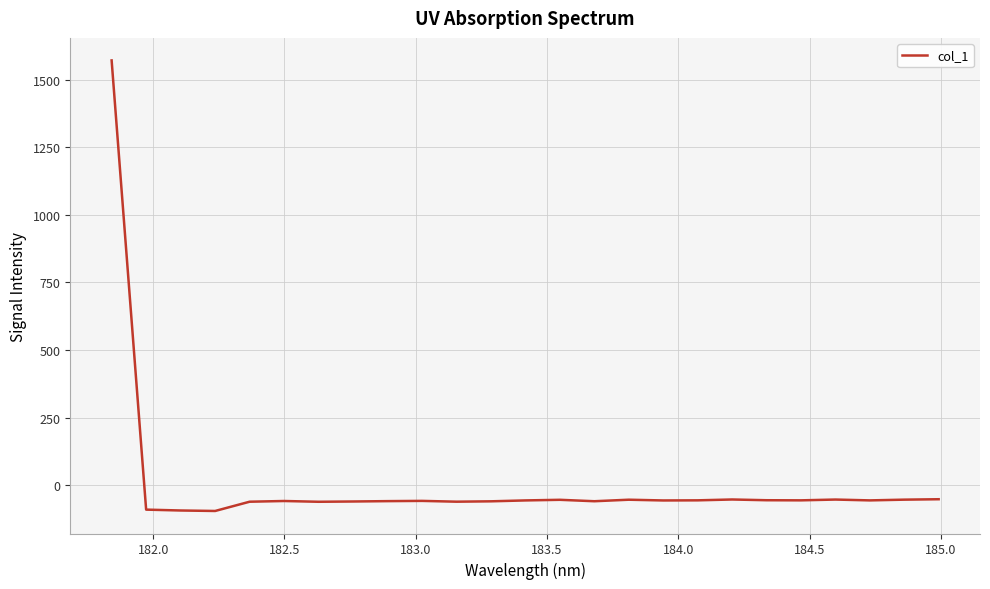

What is the difference between the maximum and minimum values?

1666.2